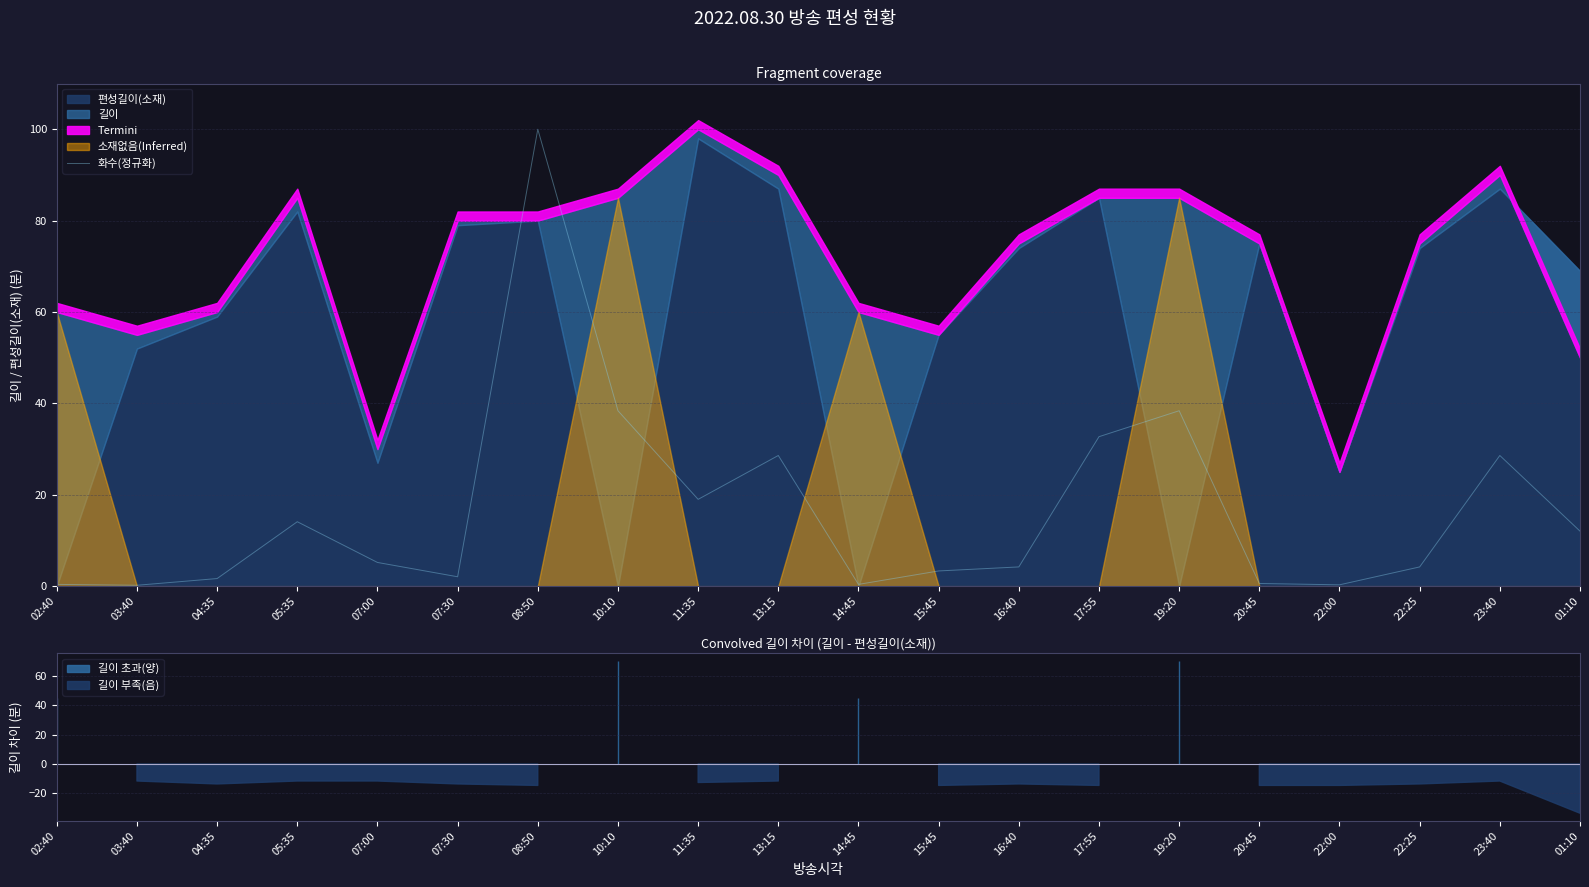

What is the label of the 1st point from the right?

01:10